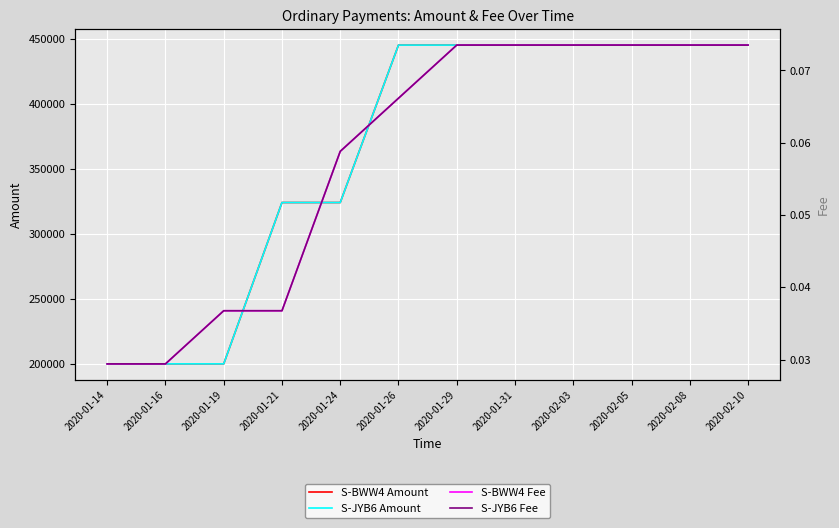

Reading left to right, what are all the values shown in this chart?

S-BWW4 Amount: 199998.1	199994.3	199989.6	323985.5	323978.8	444970.7	444961.4	444952.0	444942.6	444933.2	444923.8	444914.4
S-JYB6 Amount: 199998.1	199994.3	199989.7	323985.6	323978.8	444970.8	444961.5	444952.1	444942.7	444933.3	444923.9	444914.5
S-BWW4 Fee: 0.0	0.0	0.0	0.0	0.1	0.1	0.1	0.1	0.1	0.1	0.1	0.1
S-JYB6 Fee: 0.0	0.0	0.0	0.0	0.1	0.1	0.1	0.1	0.1	0.1	0.1	0.1